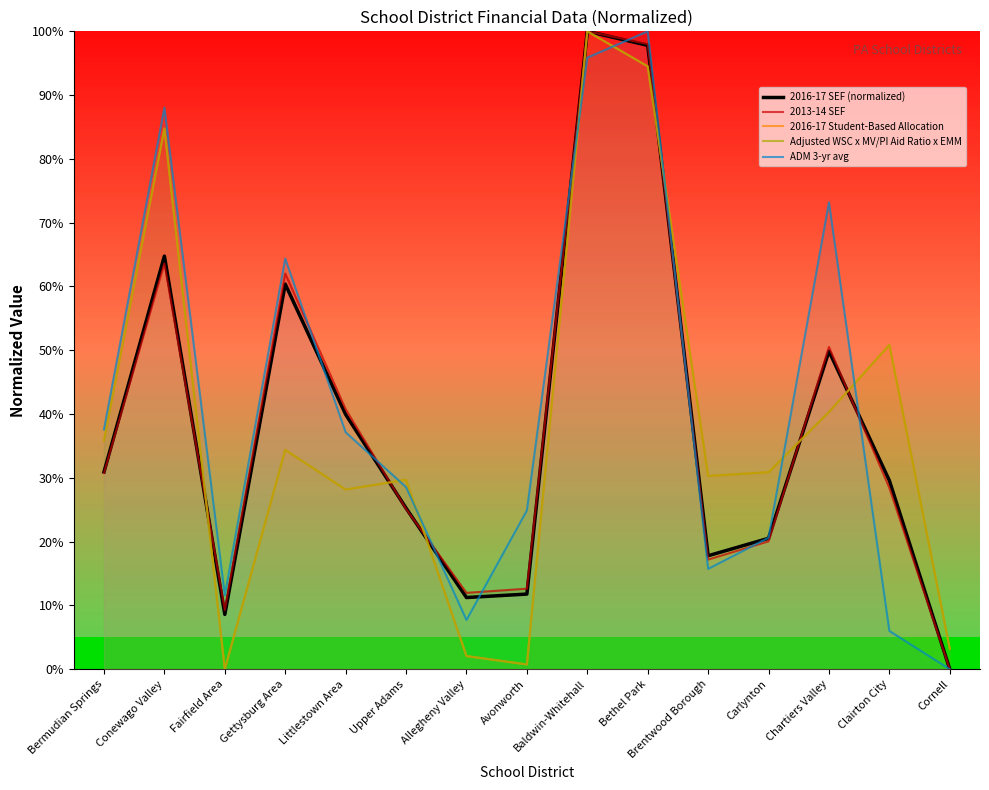

At which label does 2013-14 SEF first exceed 28?

Bermudian Springs